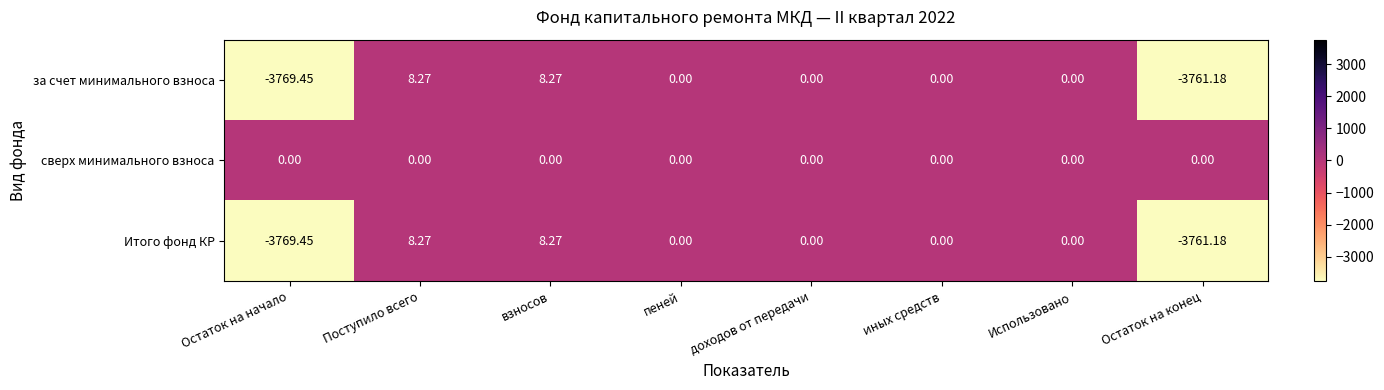

Which series has the largest total across all categories?

сверх минимального взноса